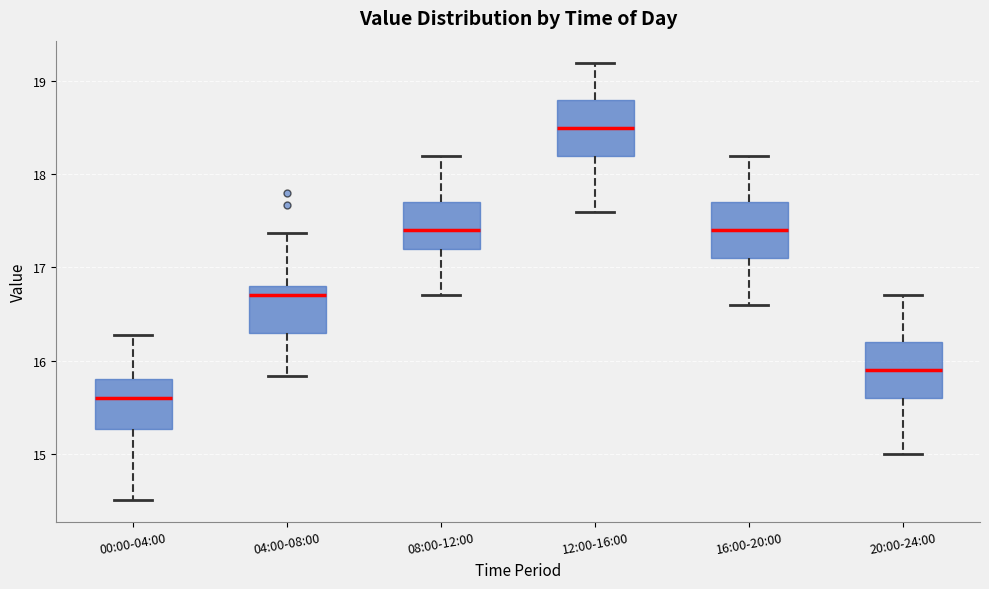

Where does the upper whisker of the box for 00:00-04:00 end on the y-axis? The values are not printed on the chart, so give them approximately, as read against the axis.

16.3